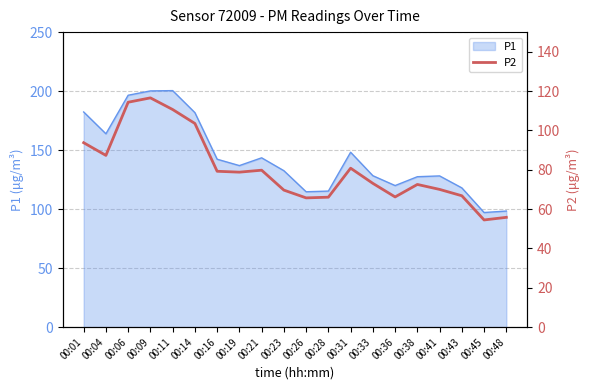

Does the chart have visible grid lines?

Yes